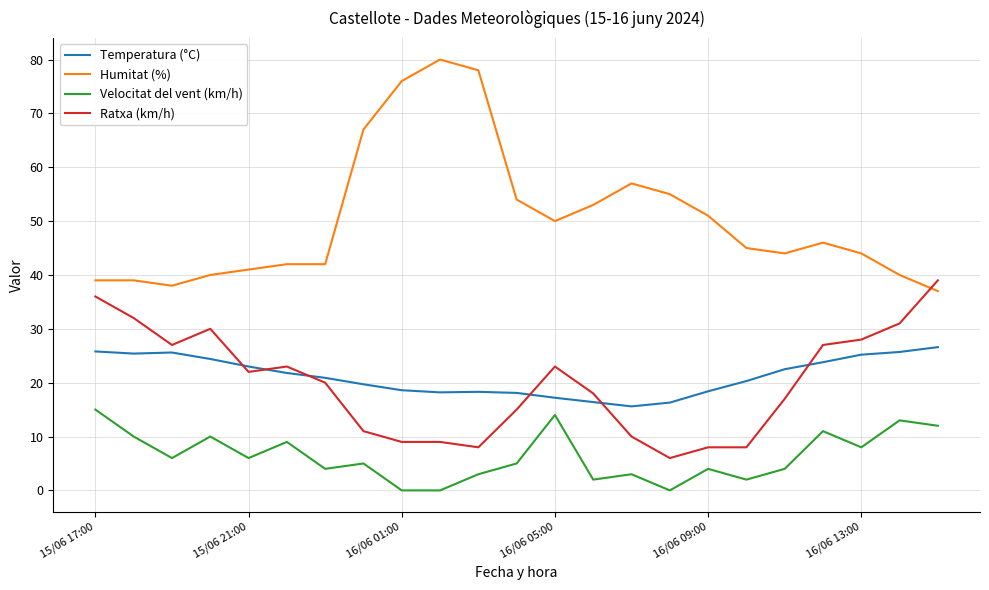

Which series has the largest range (max minus min)?

Humitat (%)